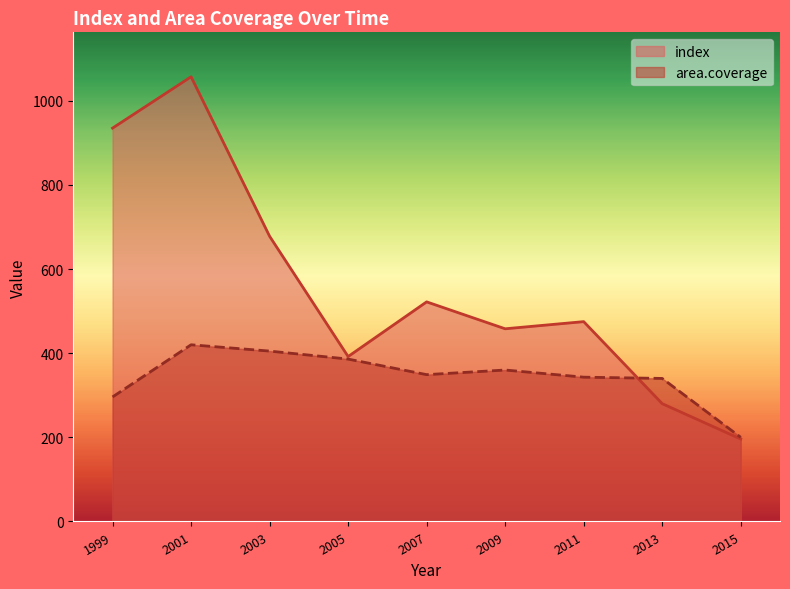

How many times do index and area.coverage cross each other?

1